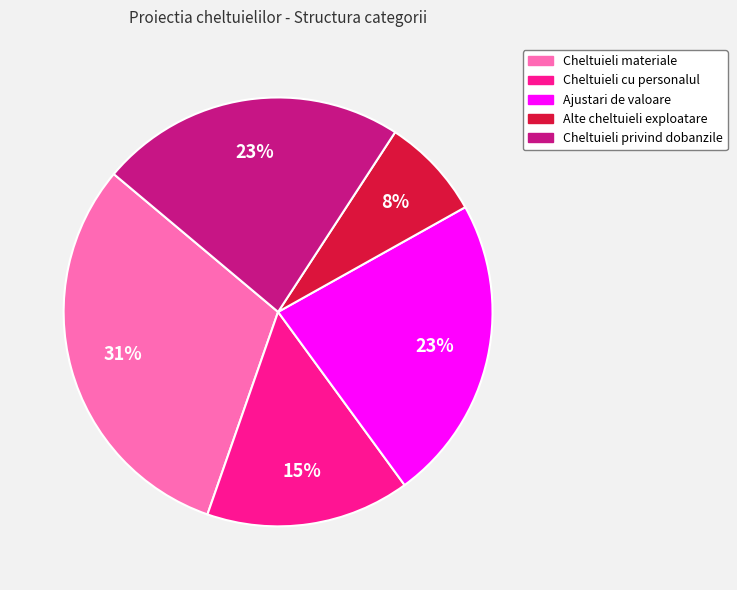

What percentage is the Ajustari de valoare slice, to the nearest percent?

23%